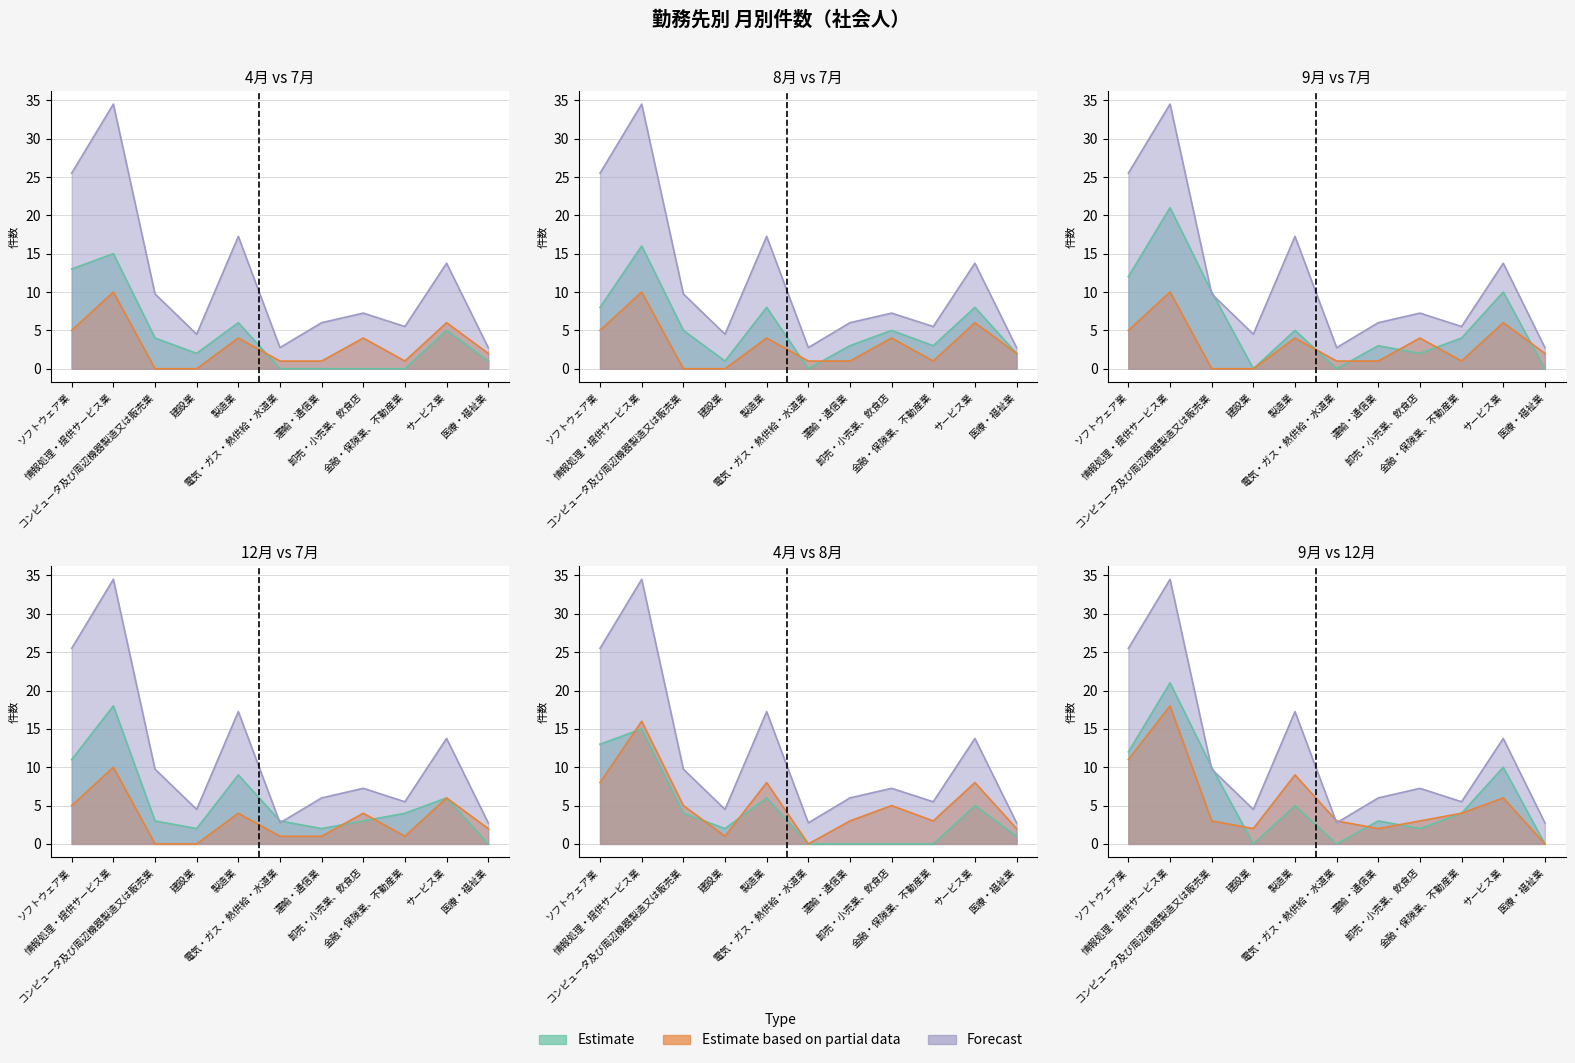

The 平成28年4月 series shows 1.0 at 医療・福祉業. True or false?

True